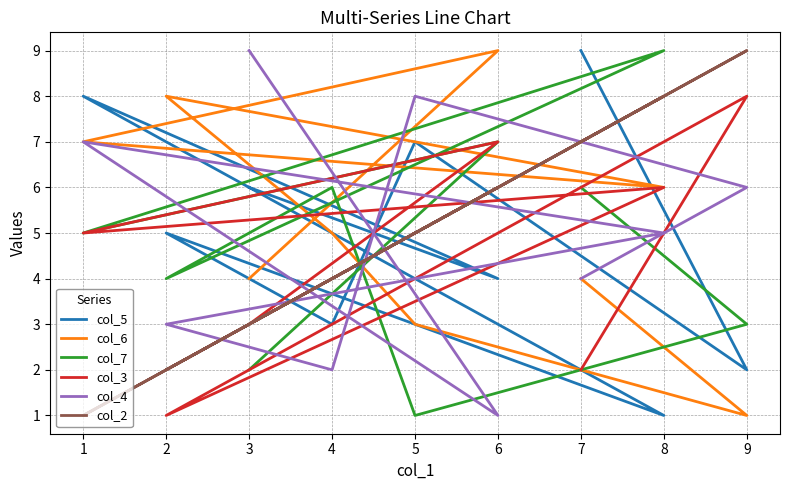

Which series has the widest spread of values?

col_5